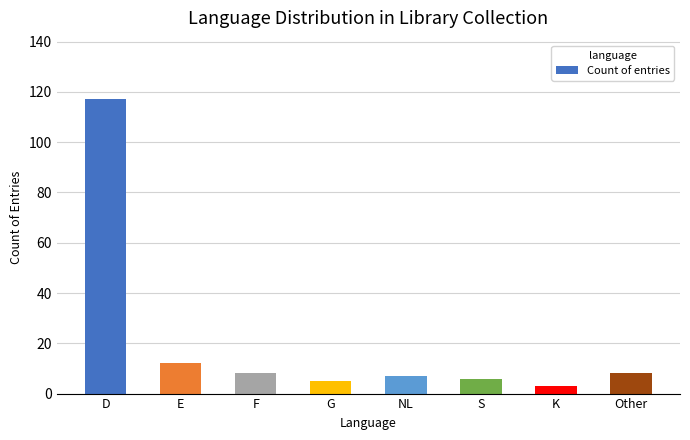

Which label corresponds to the smallest value in the chart?

K